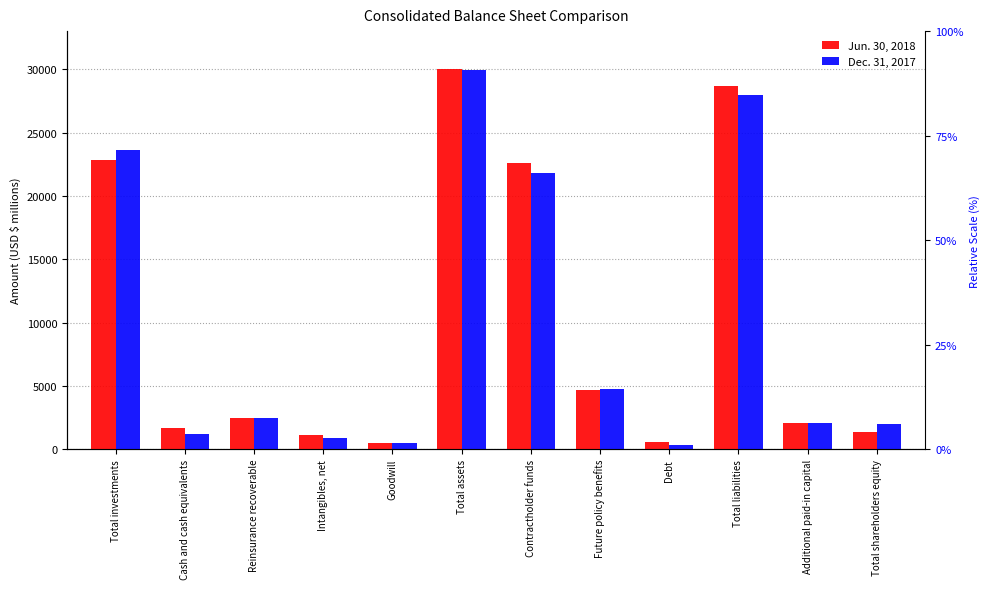

How many categories are shown in the chart?

12